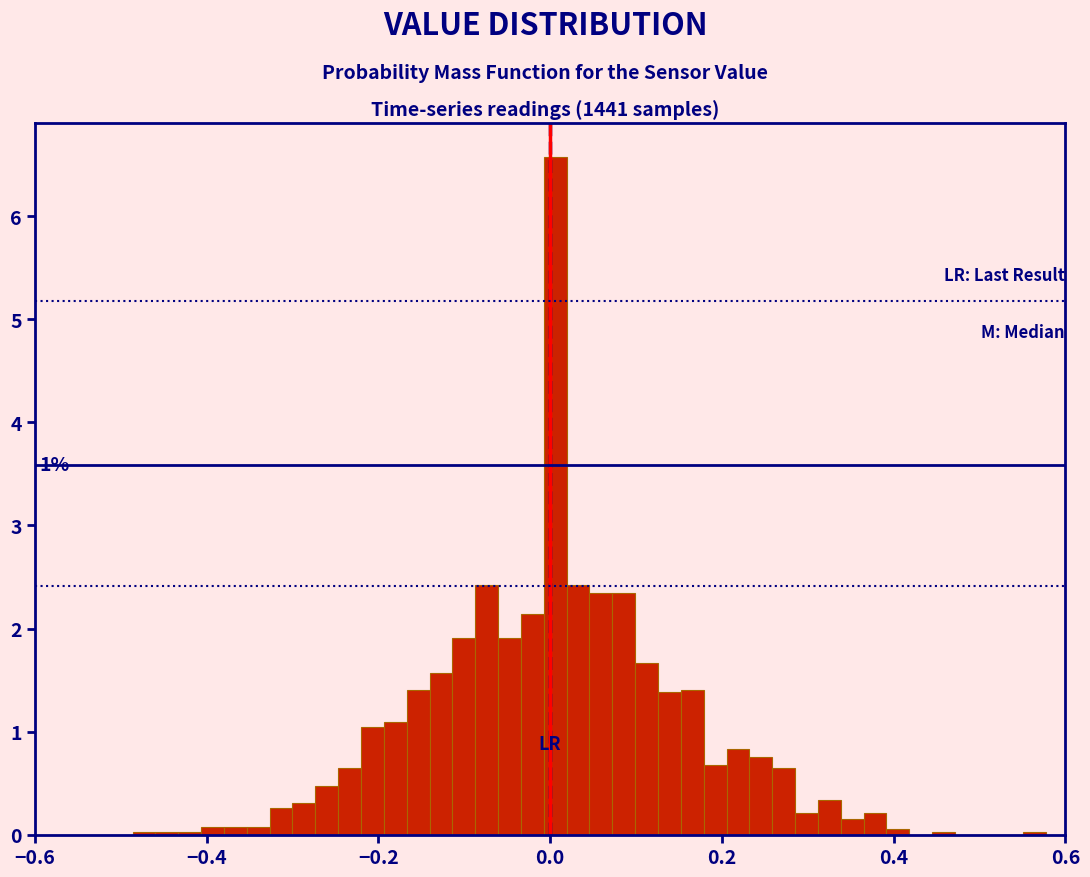

Around what value on the x-axis is the tallest bar? Give the approximate position of its centre, as read against the axis.

0.00